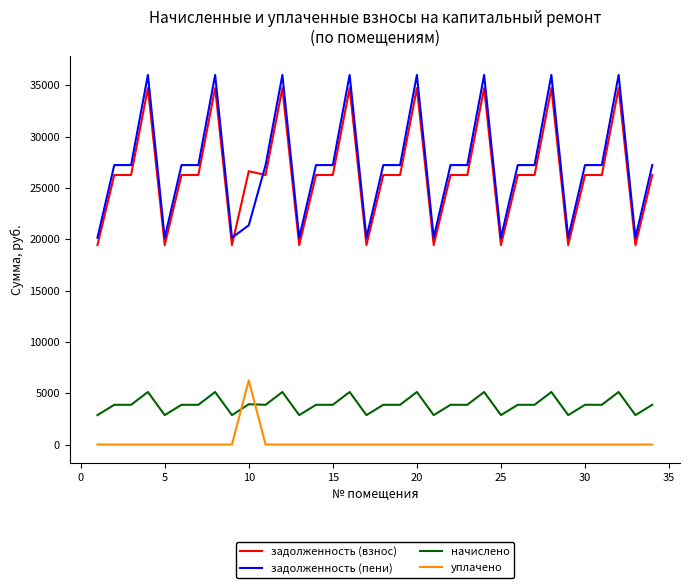

Does the chart have visible grid lines?

No